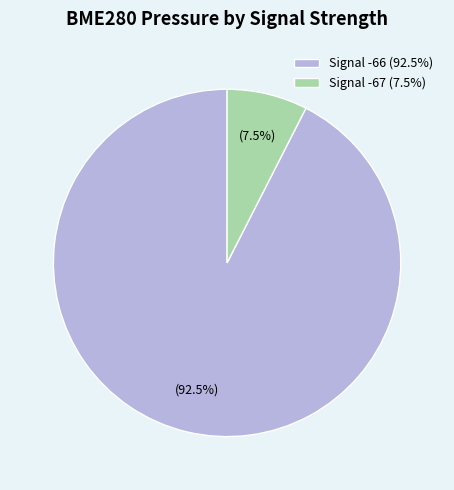

How many slices are in this pie chart?

2